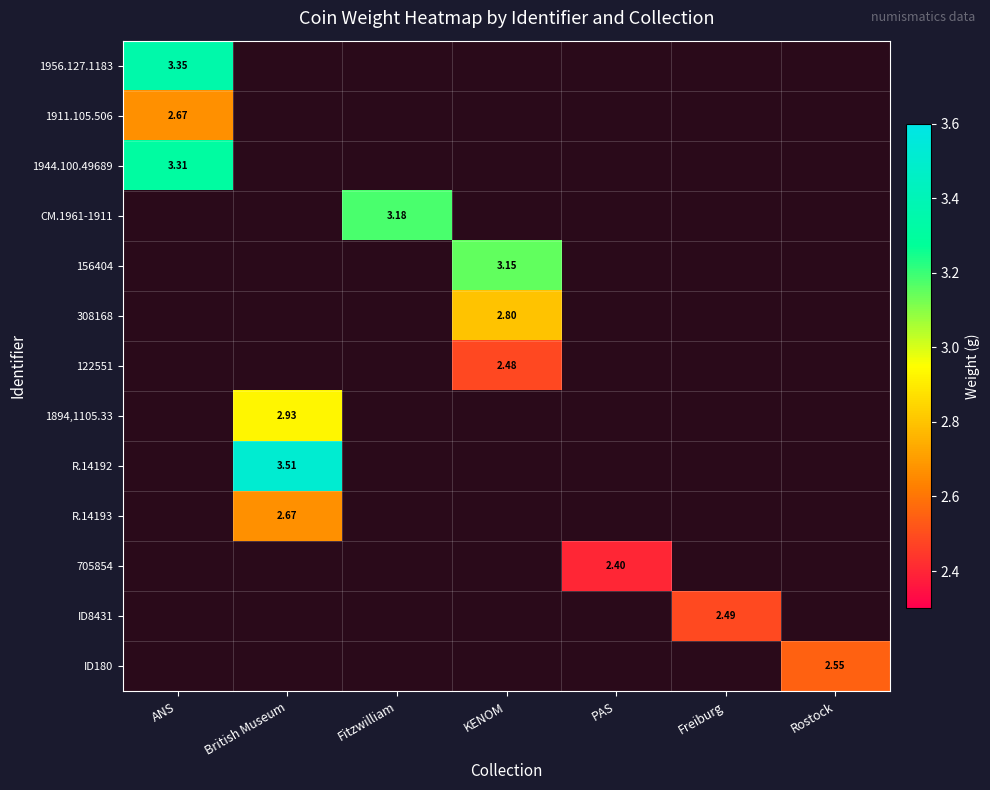

How many positive values does the 122551 series have?

1